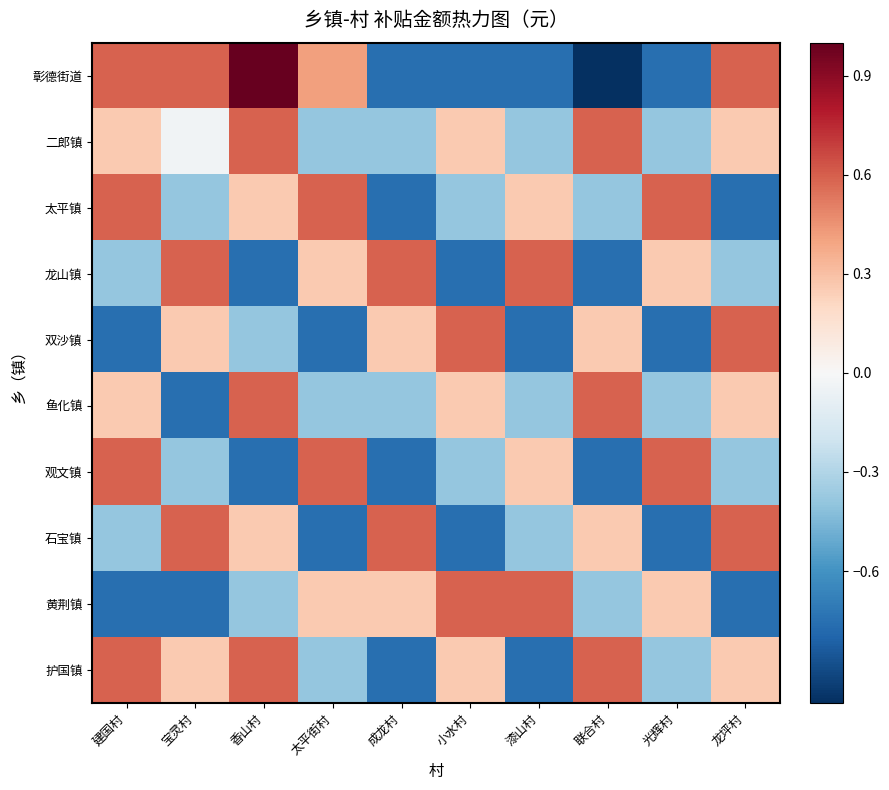

Rank the series at 小水村 from highest to lowest value.

双沙镇, 黄荆镇, 二郎镇, 鱼化镇, 护国镇, 太平镇, 观文镇, 彰德街道, 龙山镇, 石宝镇